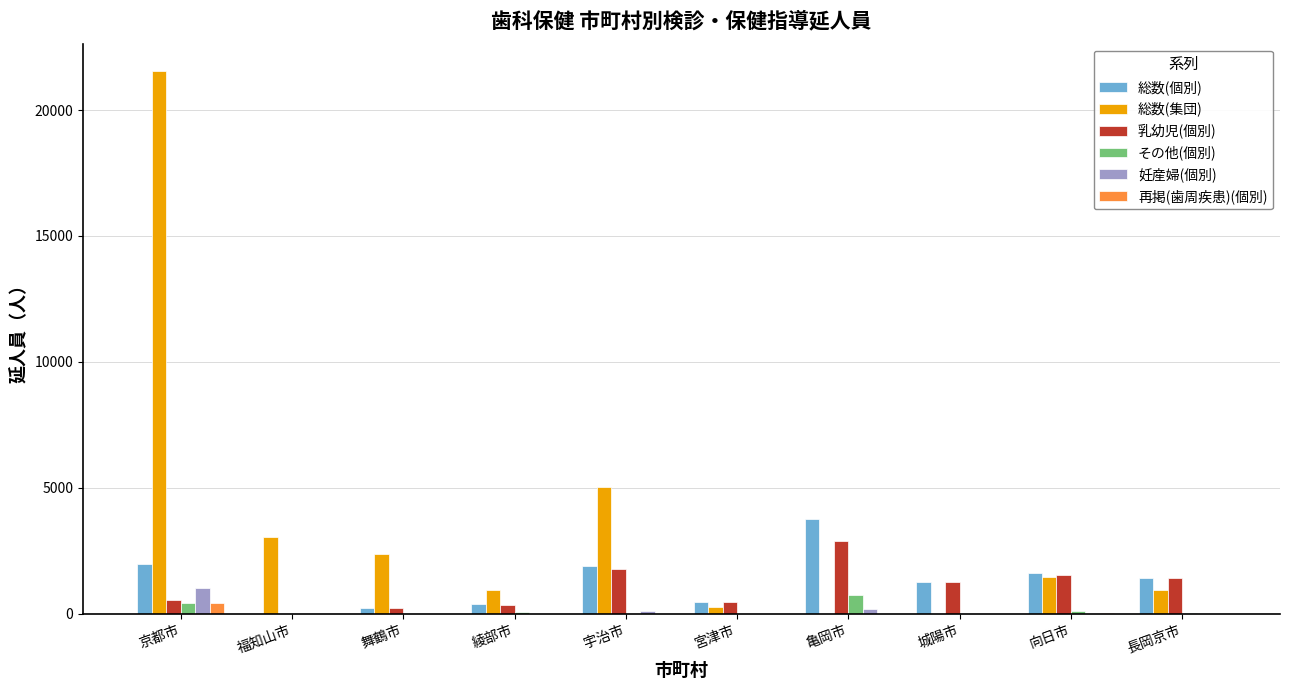

Which series has the largest range (max minus min)?

総数(集団)